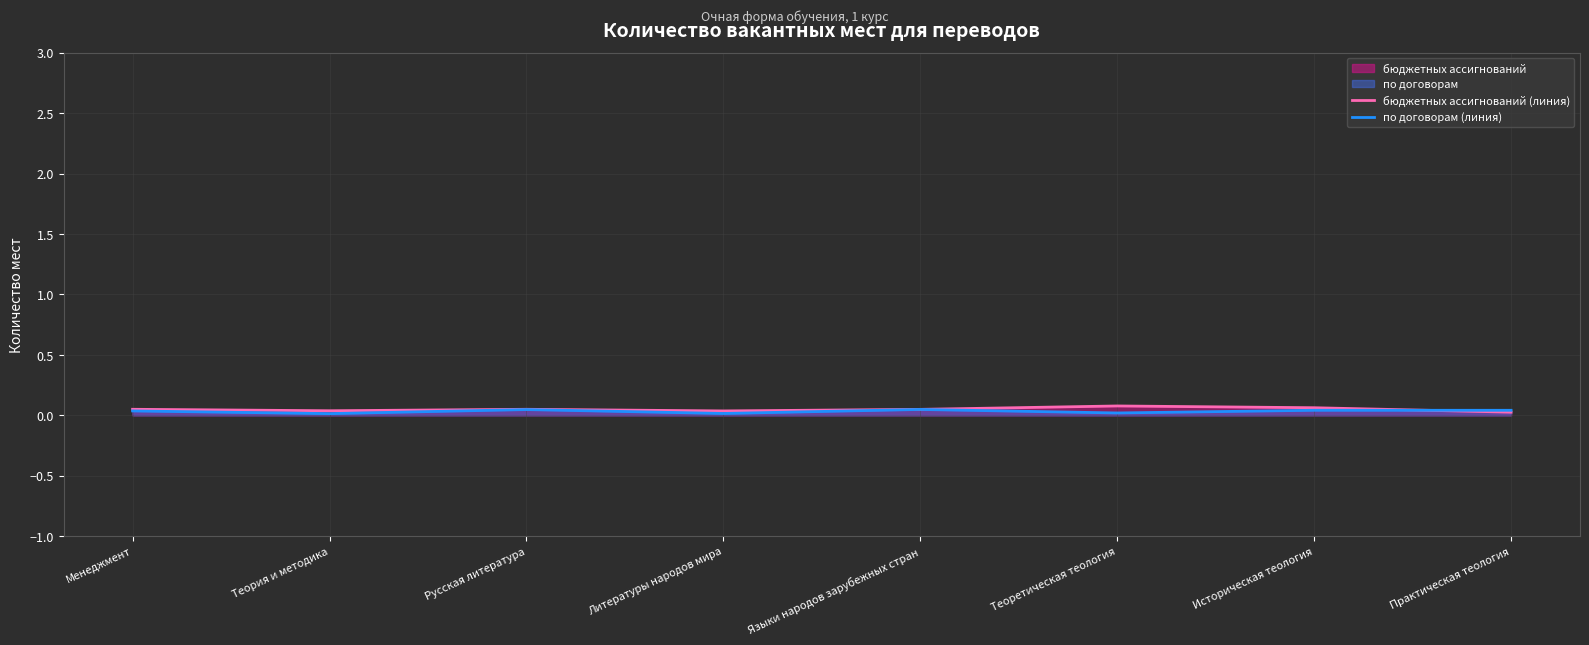

Reading left to right, extract all data points from this chart.

бюджетных ассигнований (линия): 0.0	0.0	0.0	0.0	0.0	0.1	0.1	0.0
по договорам (линия): 0.0	0.0	0.0	0.0	0.0	0.0	0.0	0.0